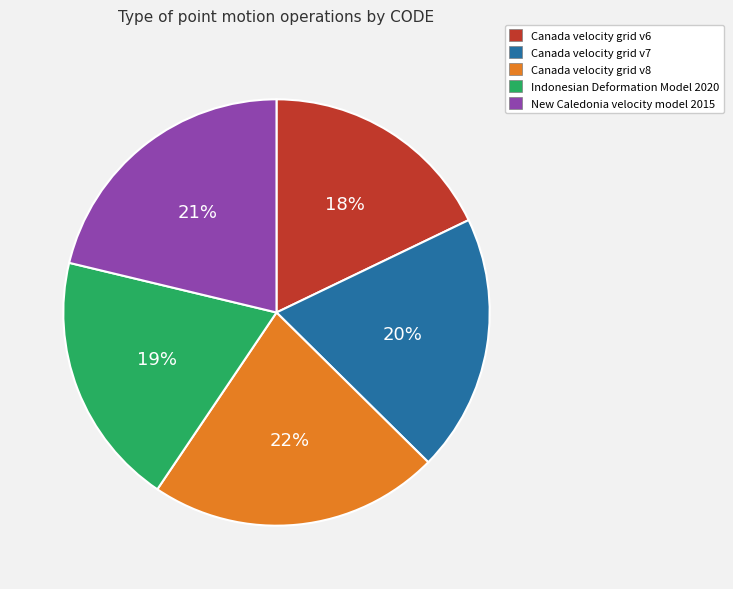

Which slice is the largest?

Canada velocity grid v8